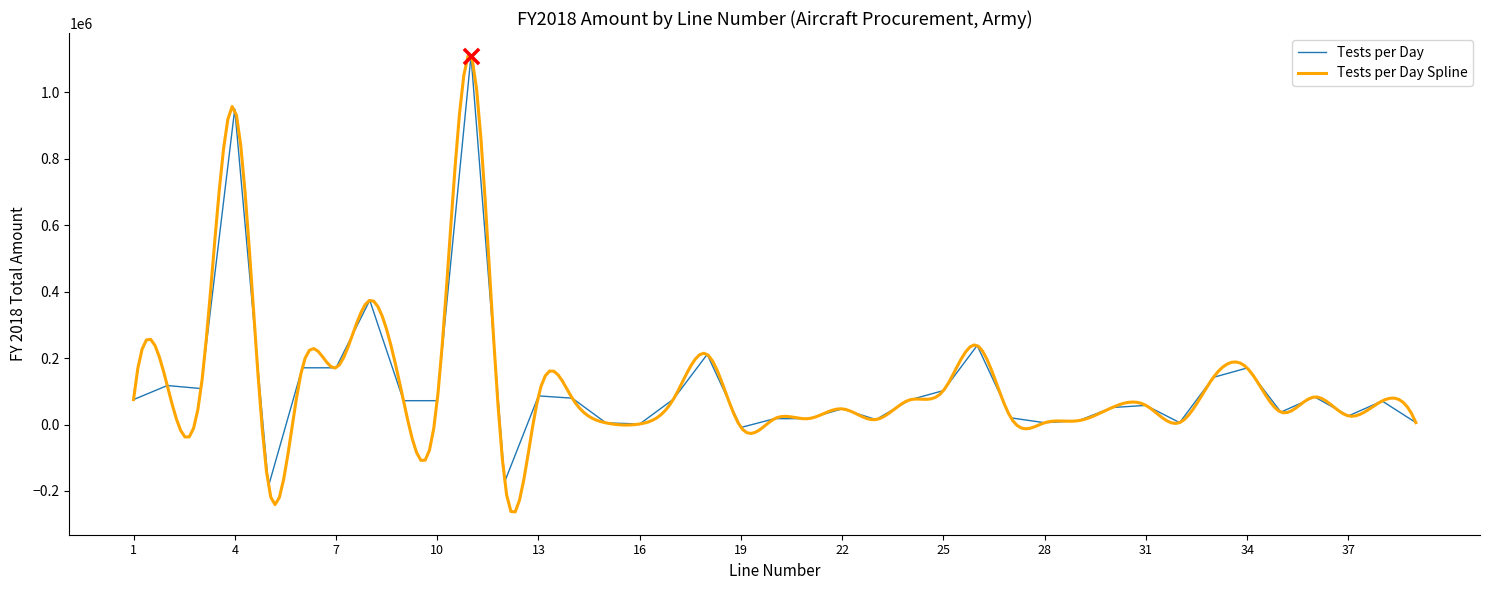

Which has a higher value, 11 or 34?

11